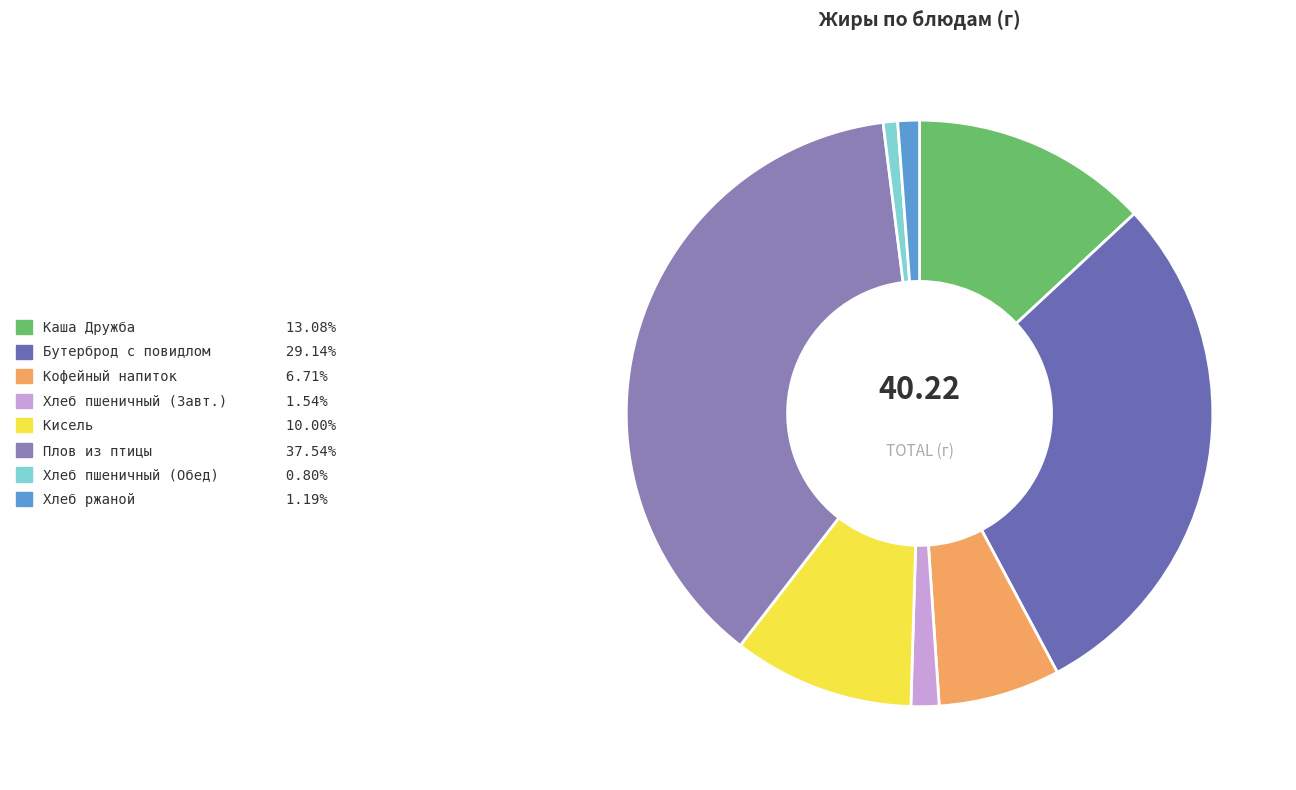

What is the smallest slice in the pie chart?

Хлеб пшеничный Обед (Жиры)